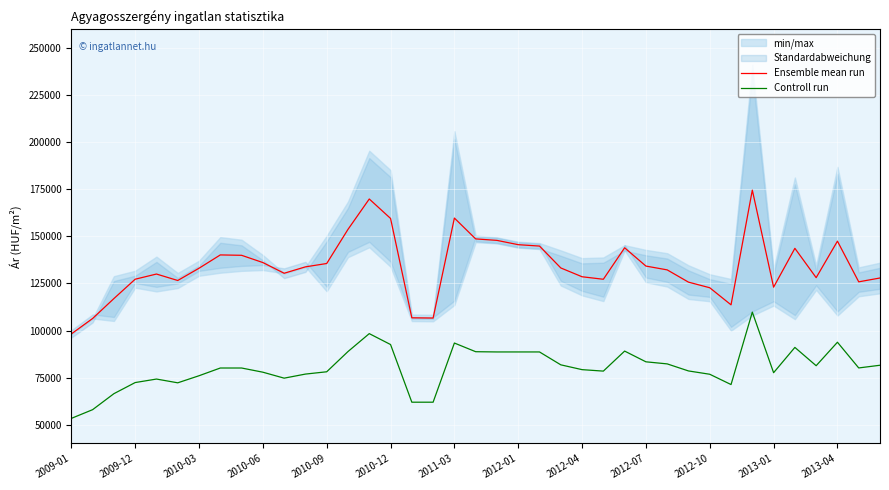

True or false: Controll run and Ensemble mean run cross at least once.

False